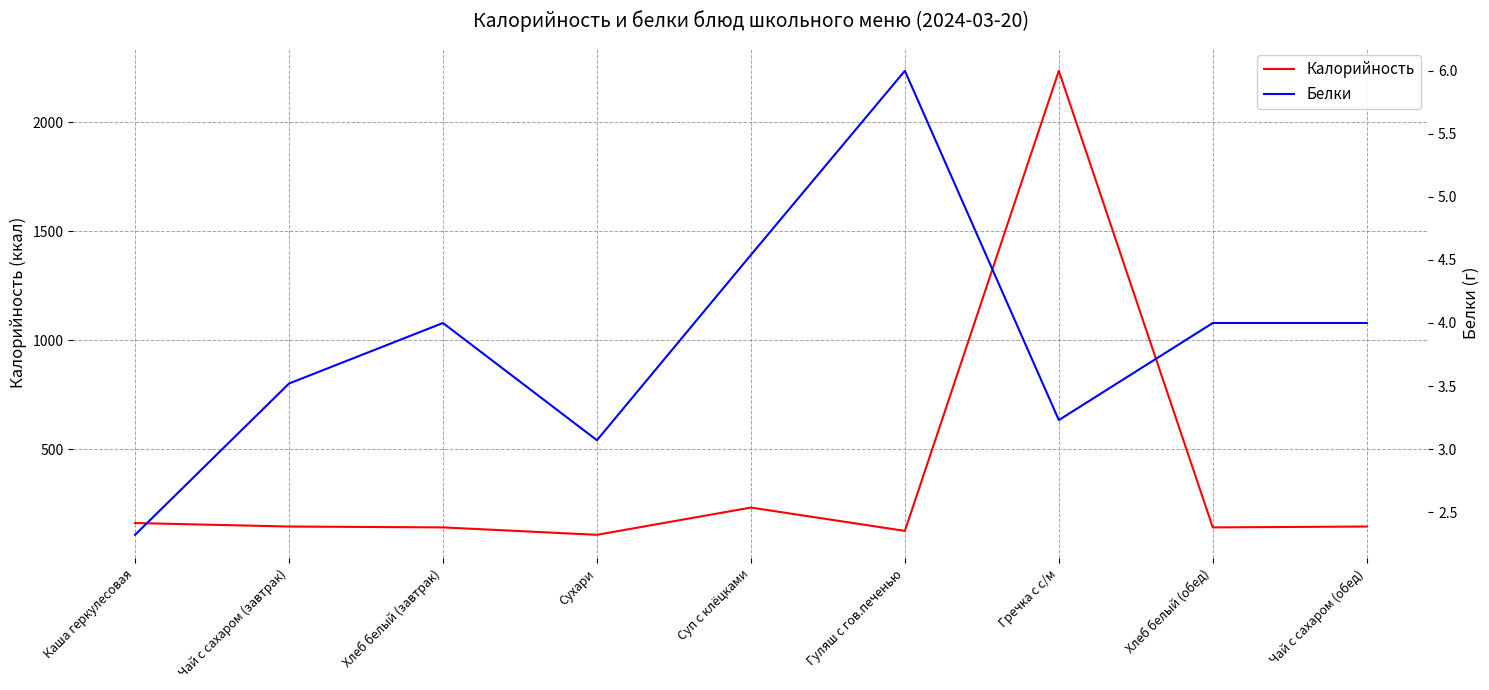

What is the sum of all Калорийность values?

3433